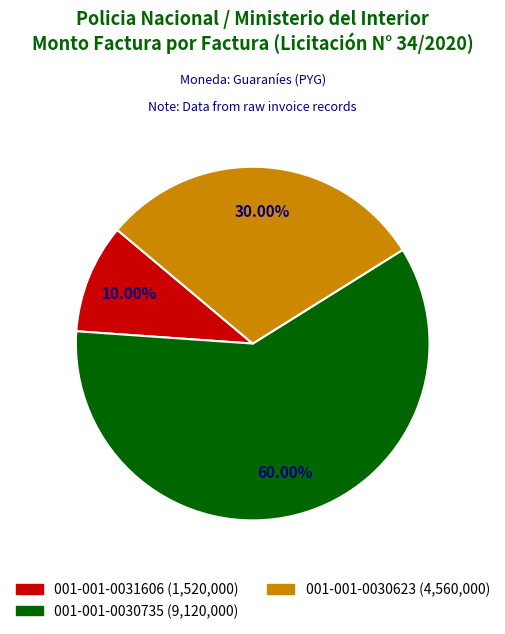

To the nearest percent, what percentage of the pie is 001-001-0031606?

10%